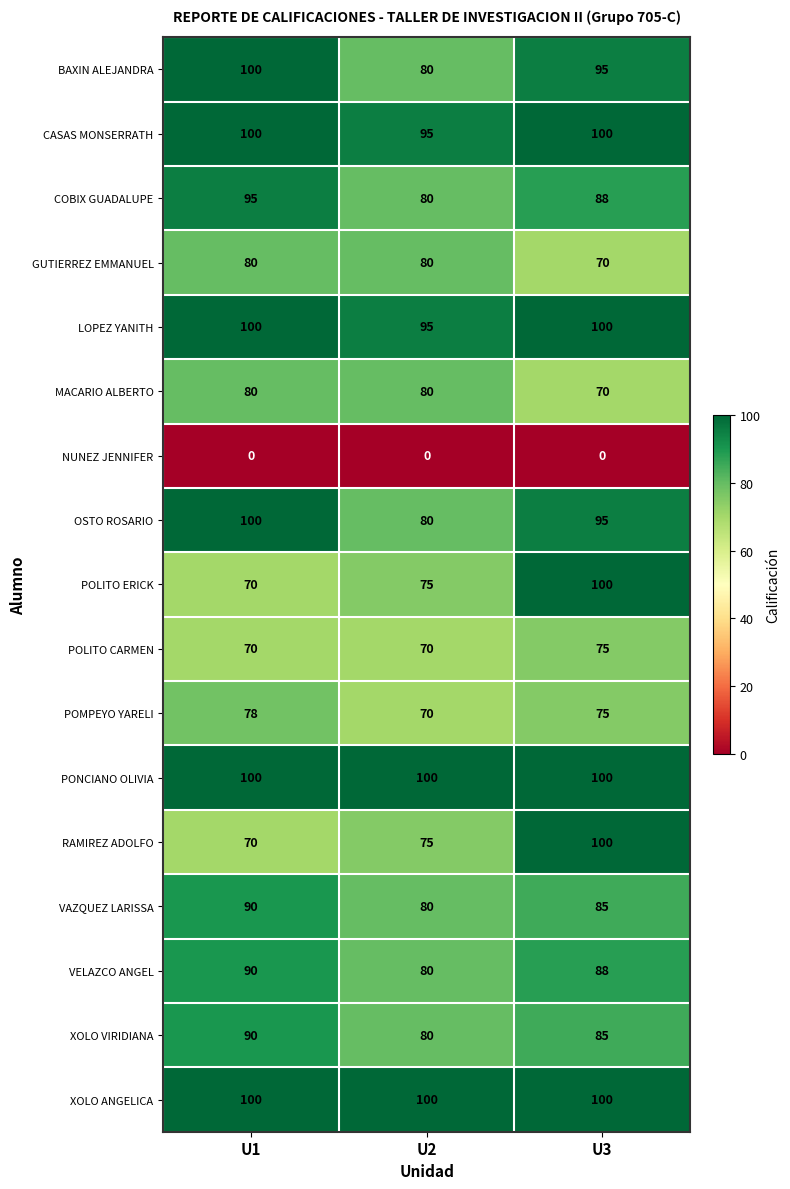

What is the lowest value of the CASAS MONSERRATH series?

95